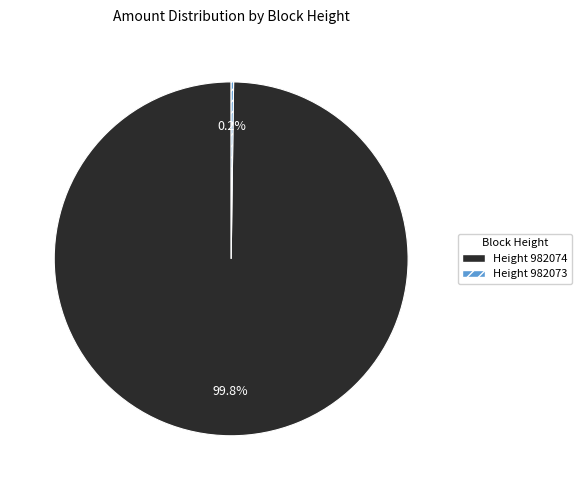

Does any single category account for the majority?

Yes